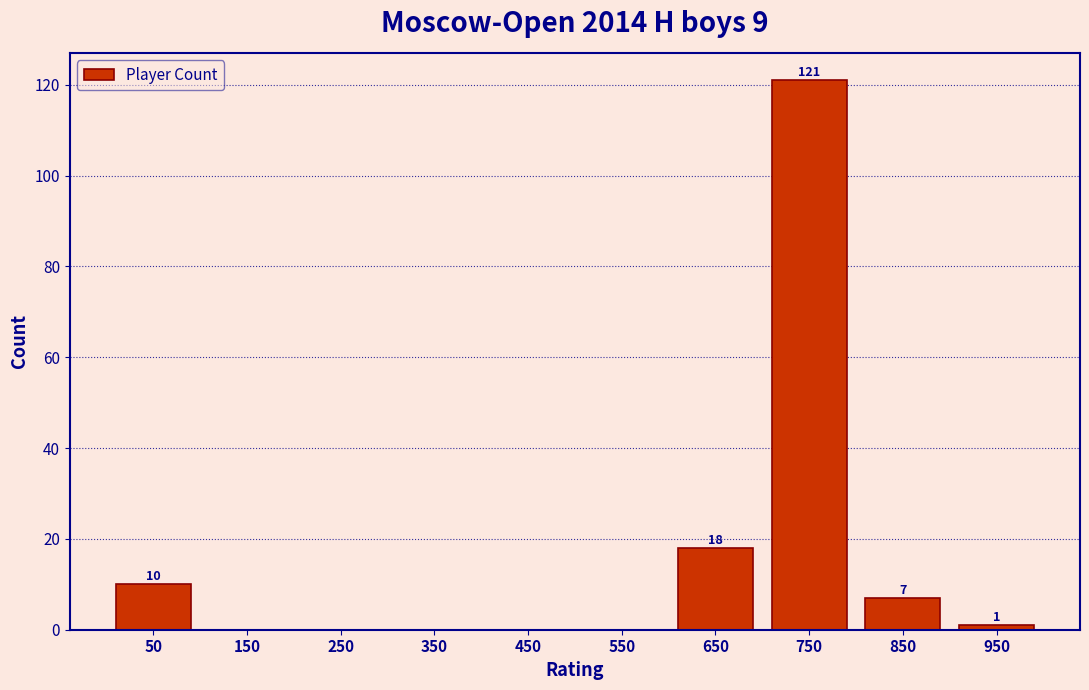

Which range on the x-axis has the tallest bar?

700 to 800